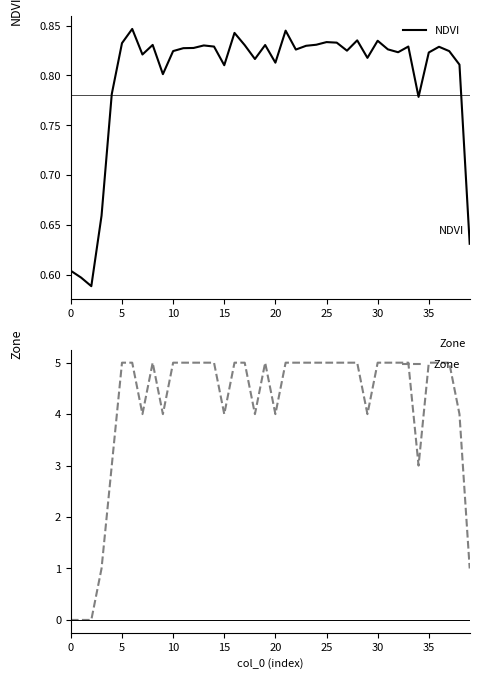

What is the highest value of the Zone series?

5